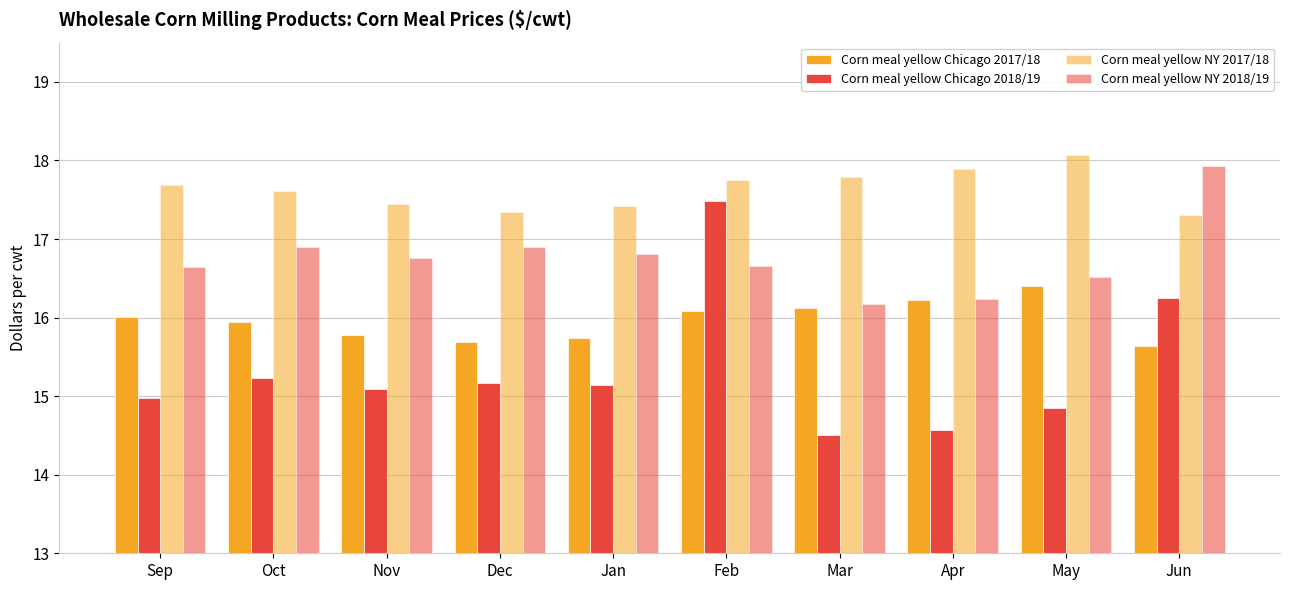

Read the Corn meal yellow Chicago 2017/18 value at Nov.

15.8